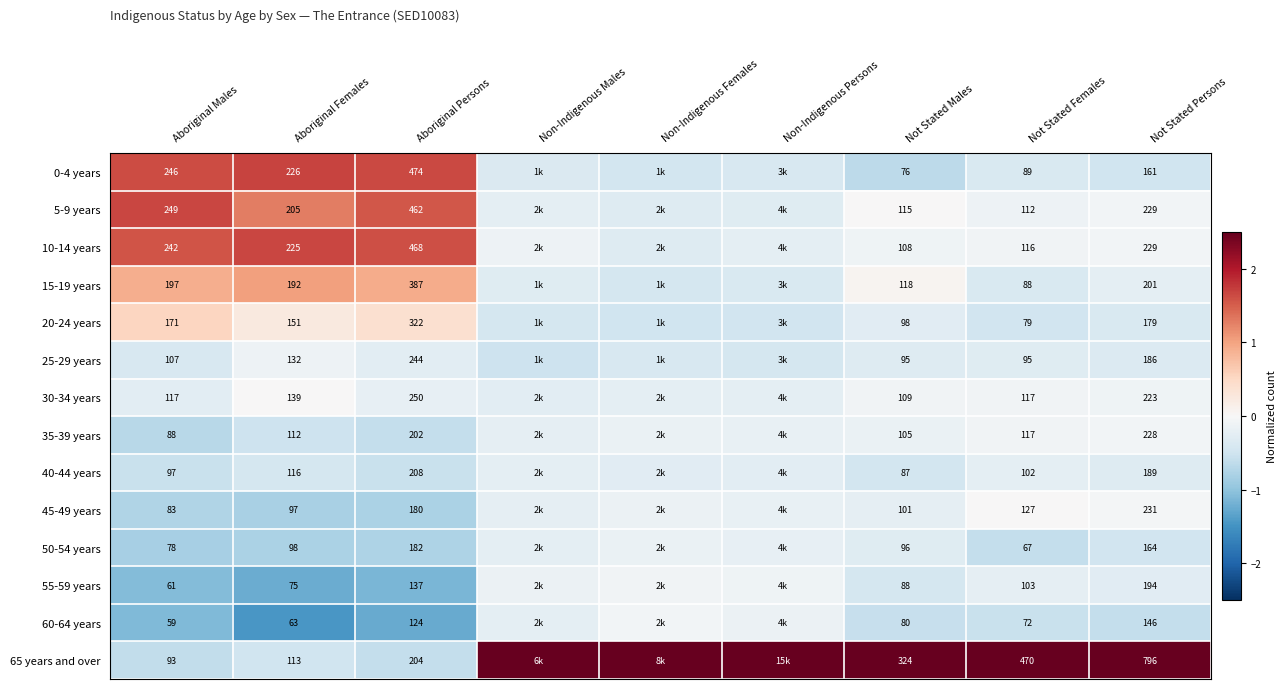

Is the value of 10-14 years at Aboriginal Males greater than the value of 30-34 years at Not Stated Females?

Yes